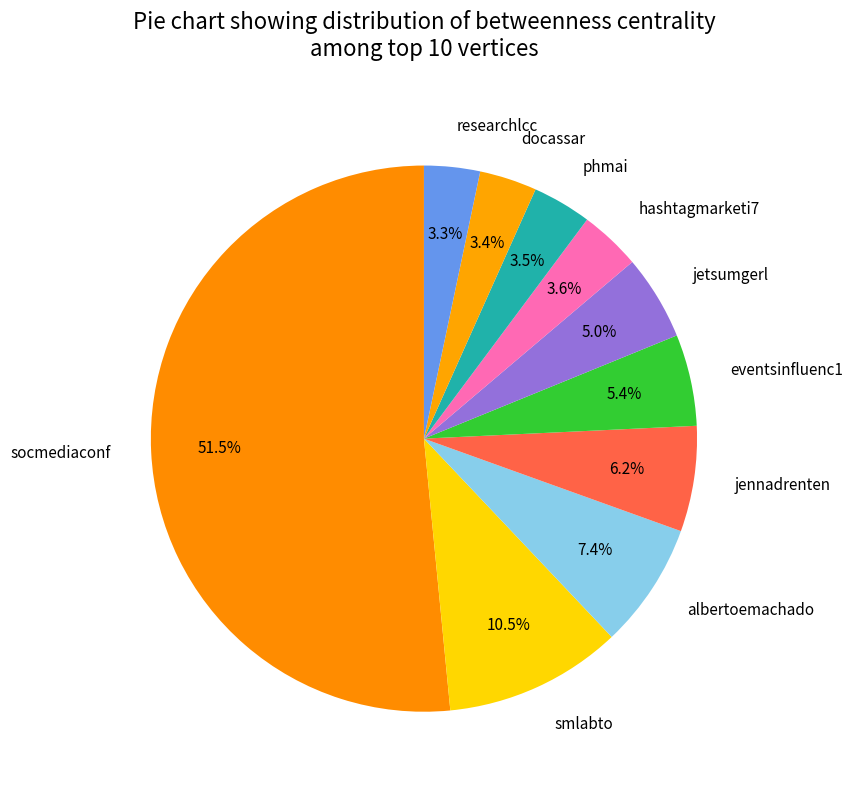

The jennadrenten slice represents 6% of the pie. True or false?

True